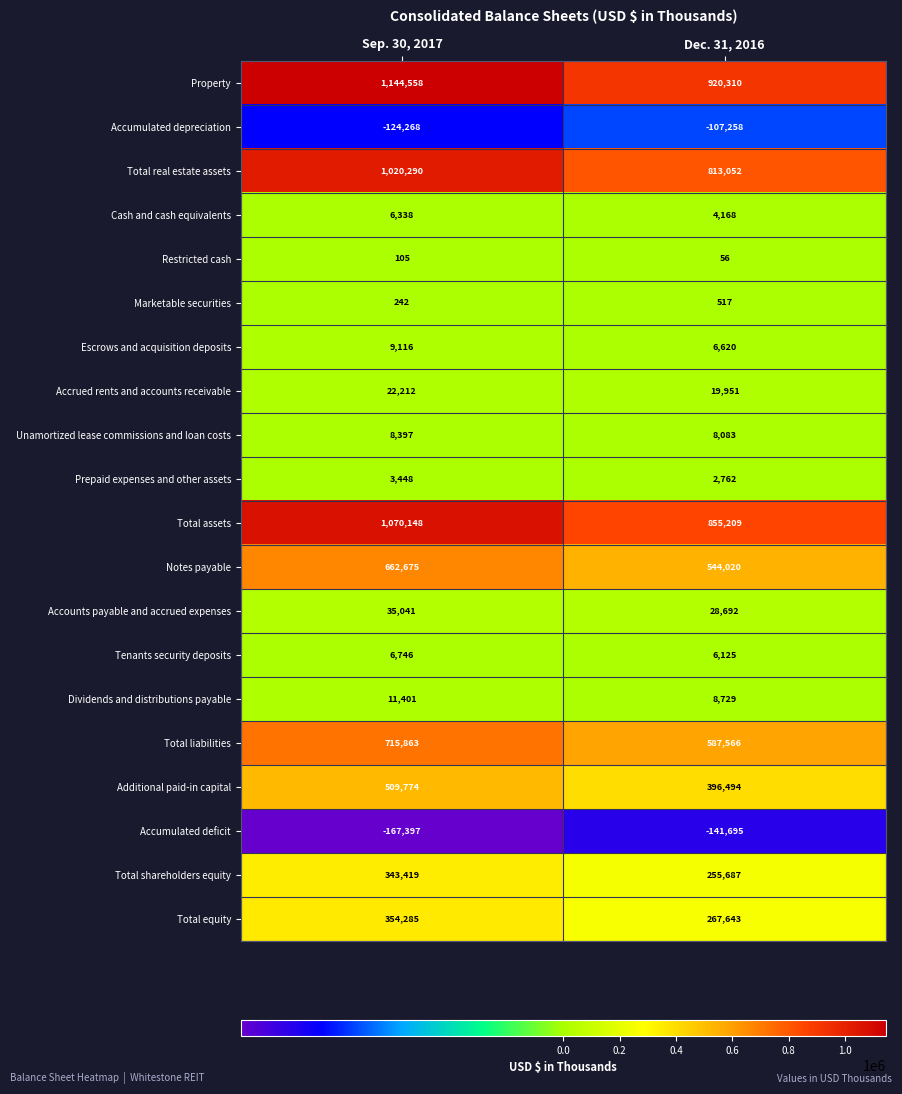

What is the sum of all Accumulated depreciation values?

-231526